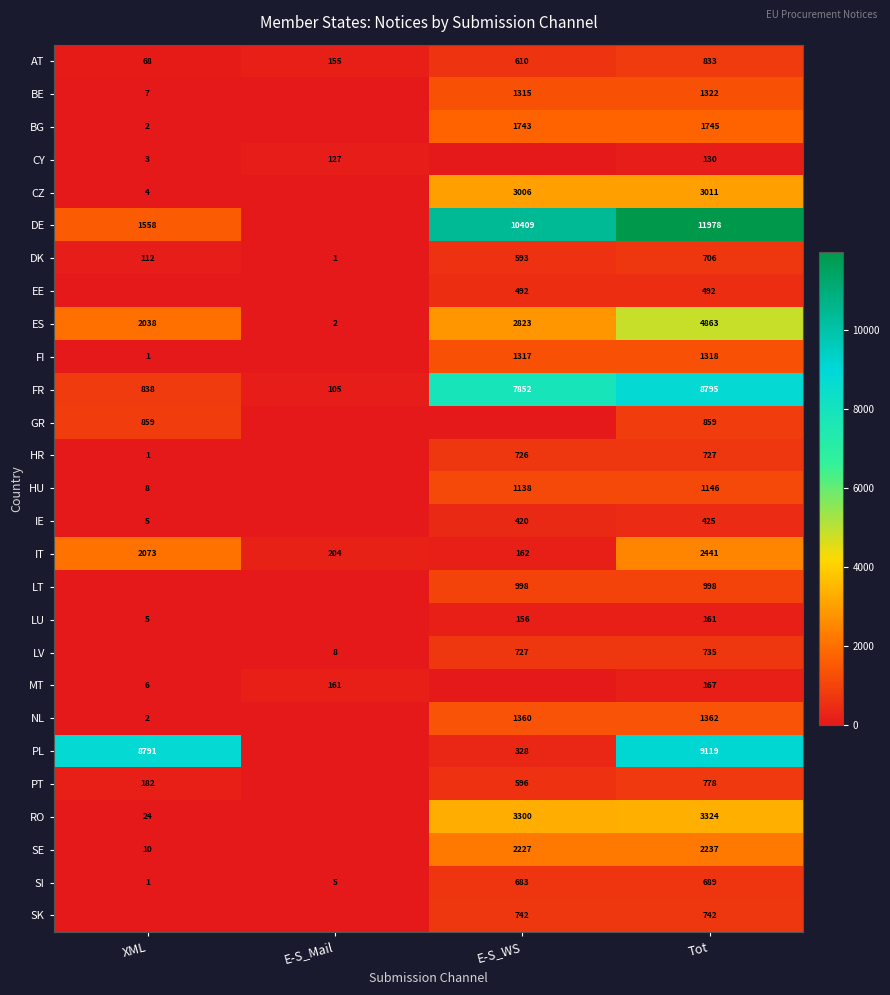

What is the difference between the maximum and second lowest values in the IT series?

2237